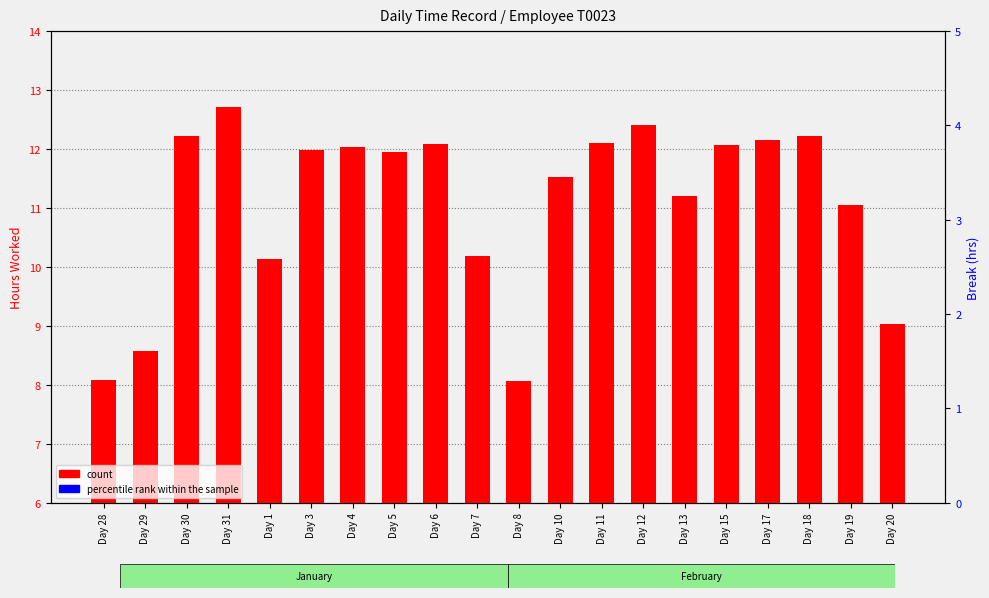

What position from the right is Day 10?

9